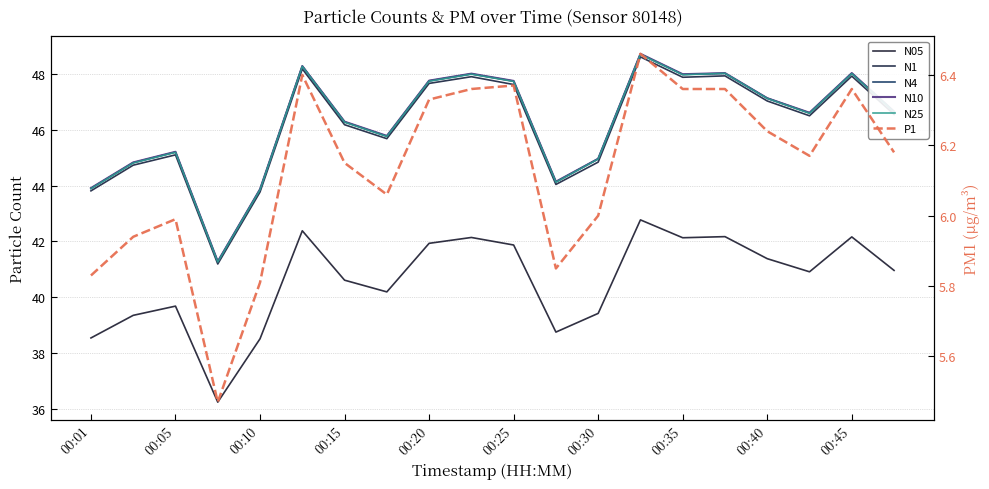

True or false: N05 and P1 intersect in this chart.

False